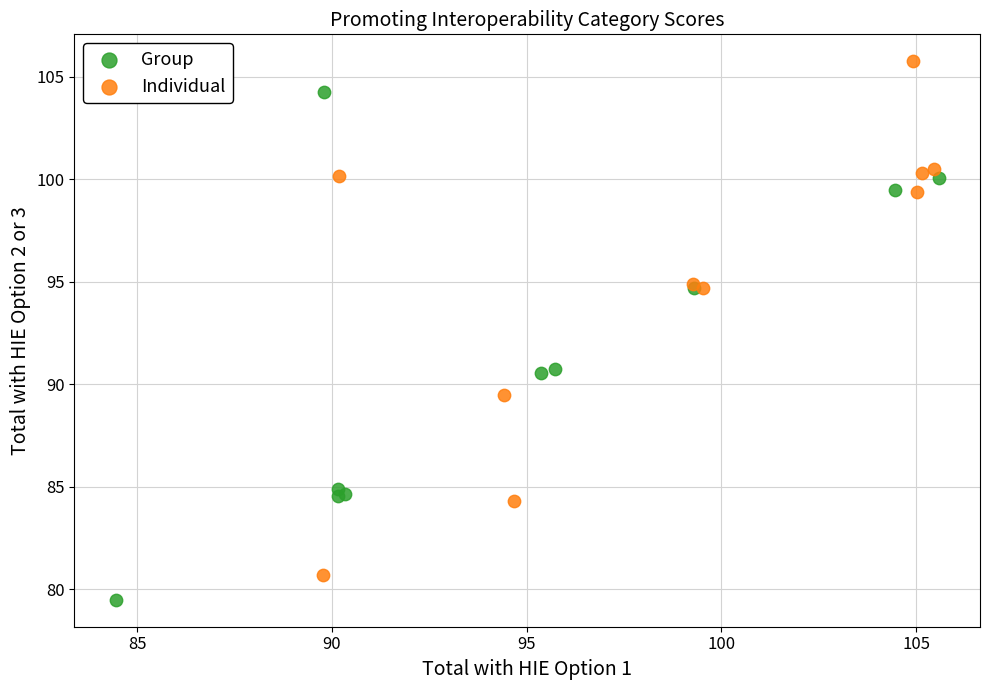

Which series contains the lowest Y value?

Group